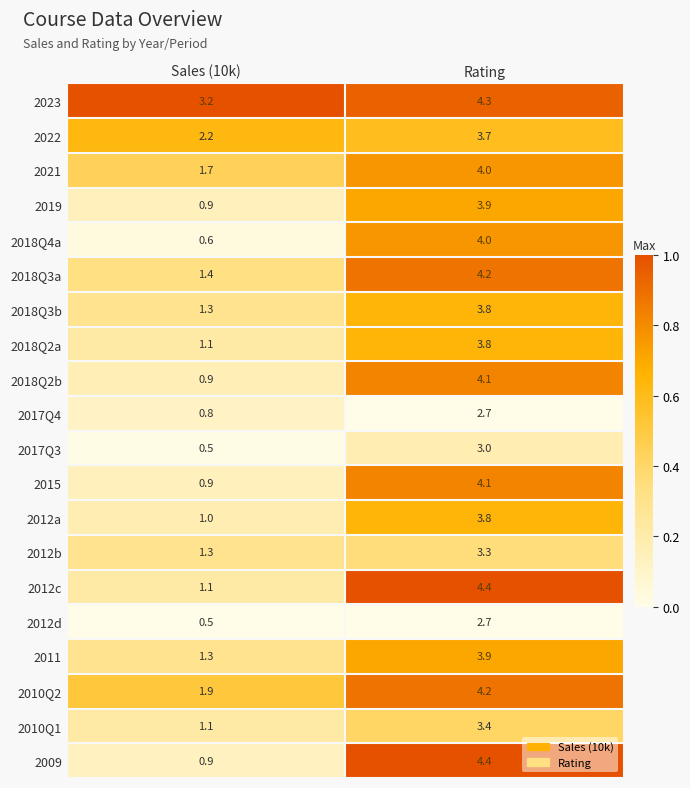

Which category has the highest value across all series?

Rating